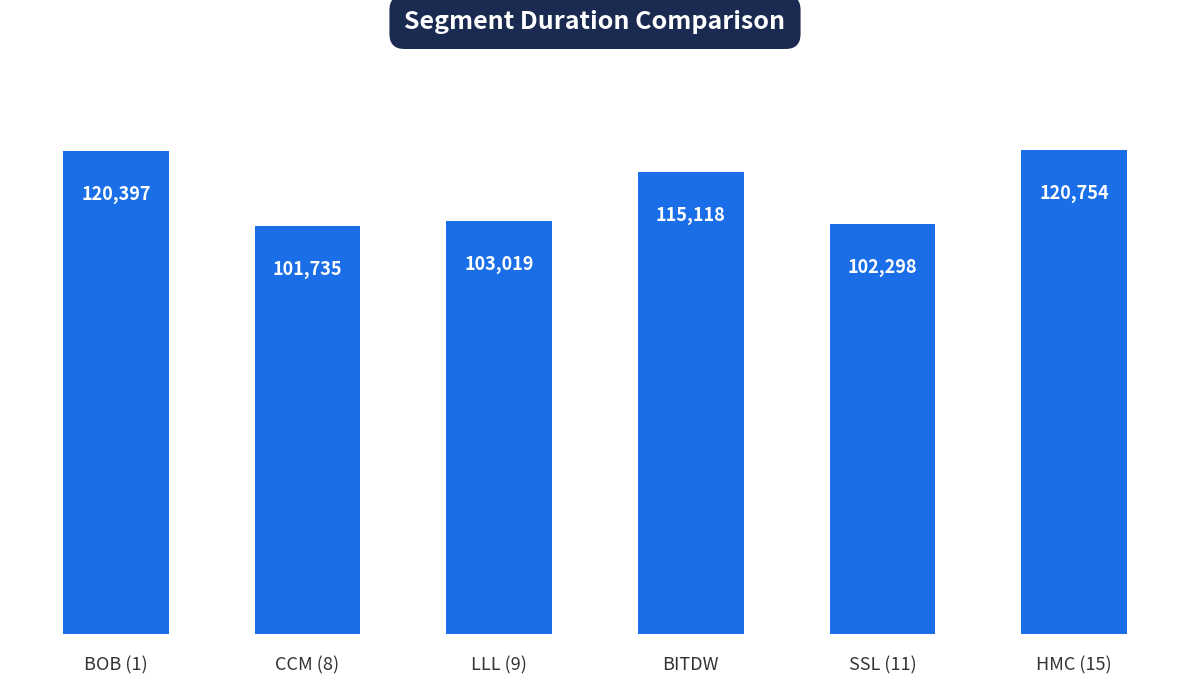

What is the label of the 1st bar from the right?

HMC (15)